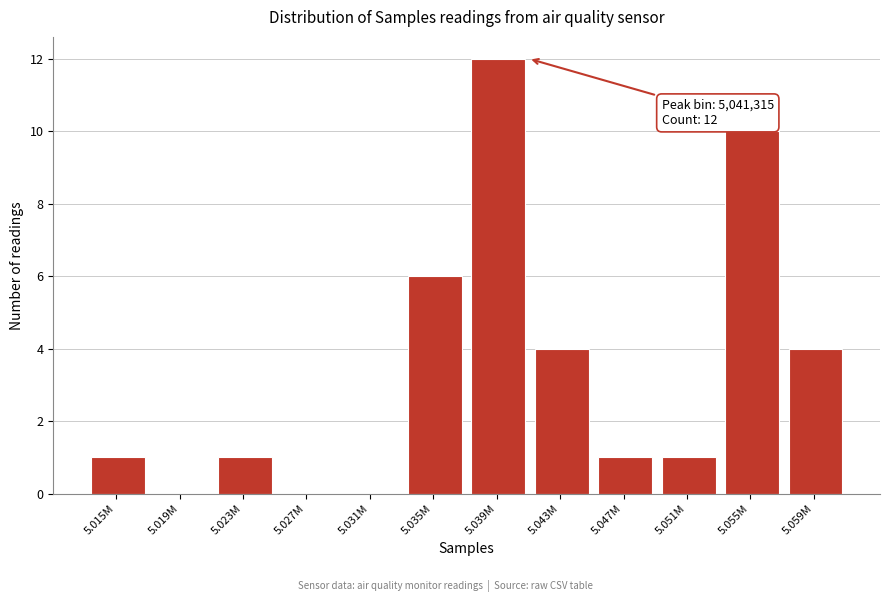

Reading right to left, transcribe all the data shown in this chart.

5.059M=4	5.055M=10	5.051M=1	5.047M=1	5.043M=4	5.039M=12	5.035M=6	5.031M=0	5.027M=0	5.023M=1	5.019M=0	5.015M=1